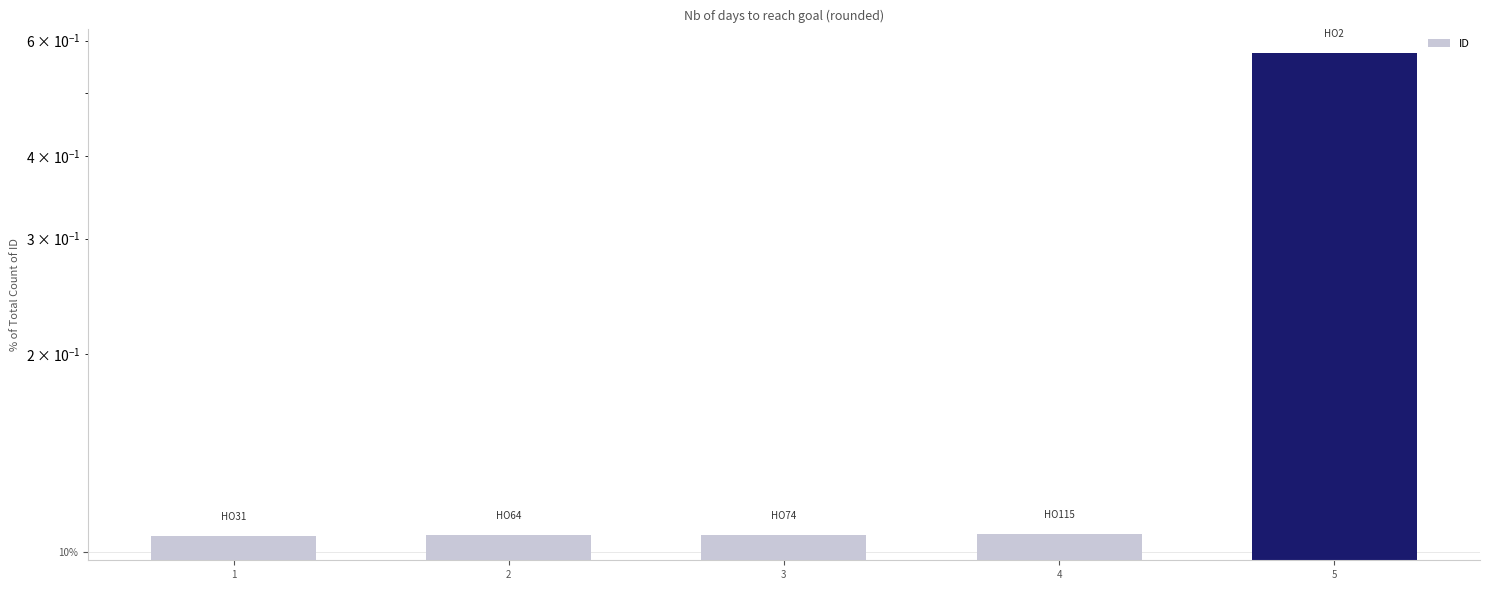

The value at 4 is 0.1. True or false?

True